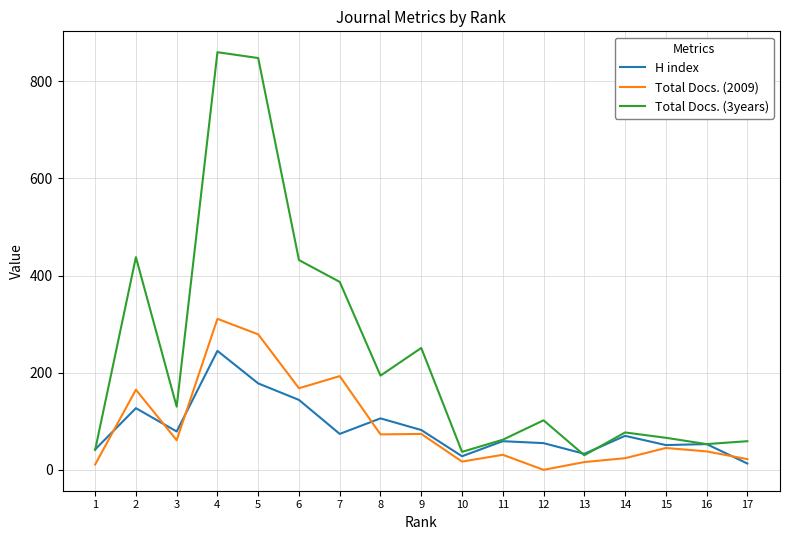

What is the sum of the Total Docs. (2009) values at 14 and 7?

217